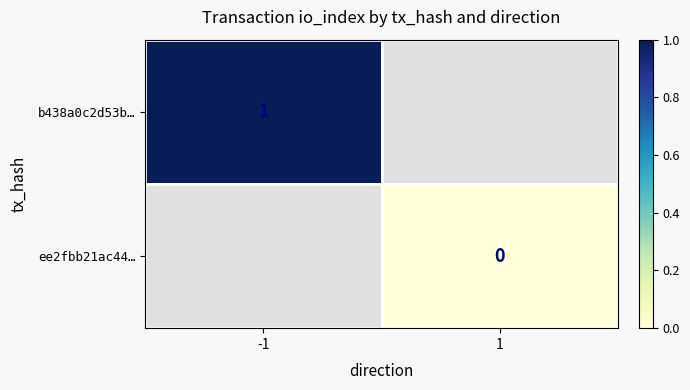

True or false: b438a0c2d53b… has a value of 1 at -1.

True